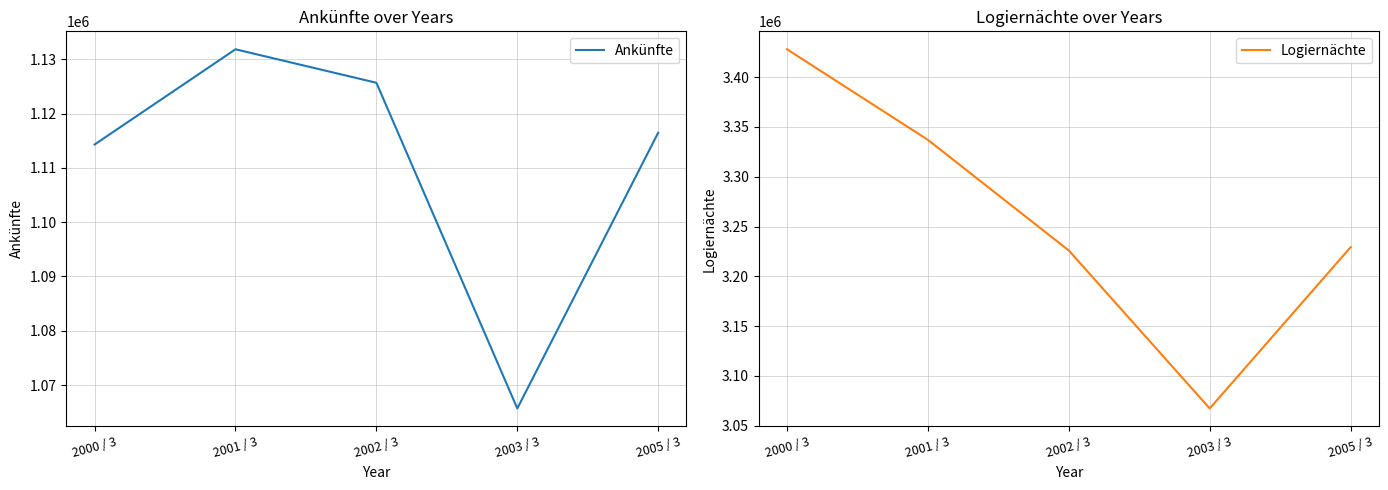

Reading left to right, what are all the values shown in this chart?

Ankünfte: 2000 / 3=1114300	2001 / 3=1131841	2002 / 3=1125676	2003 / 3=1065689	2005 / 3=1116483
Logiernächte: 2000 / 3=3428003	2001 / 3=3337046	2002 / 3=3225950	2003 / 3=3067349	2005 / 3=3229309